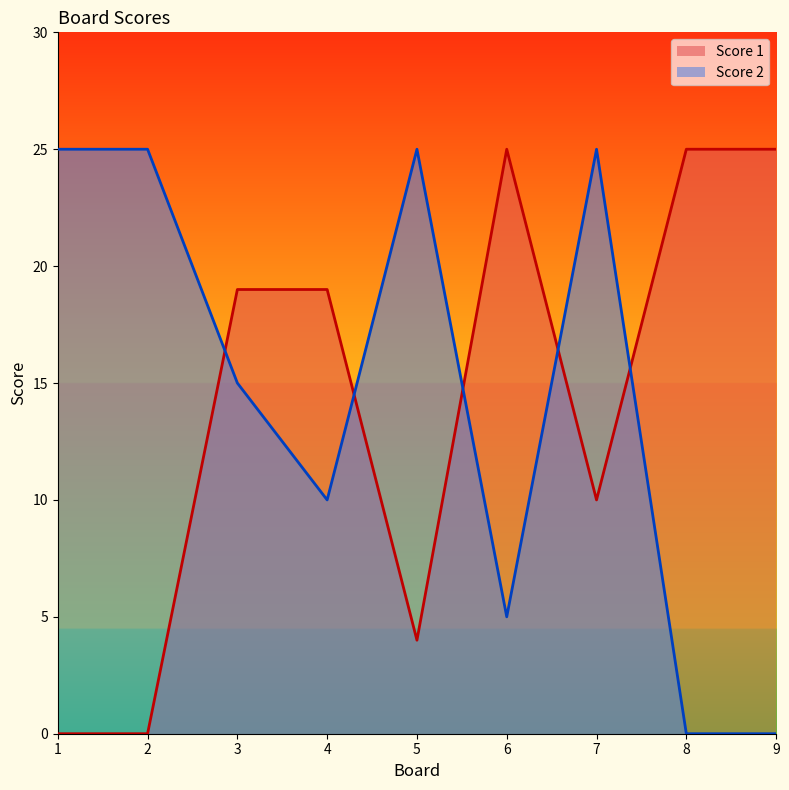

Is it true that Score 2 equals 25 at 7?

True